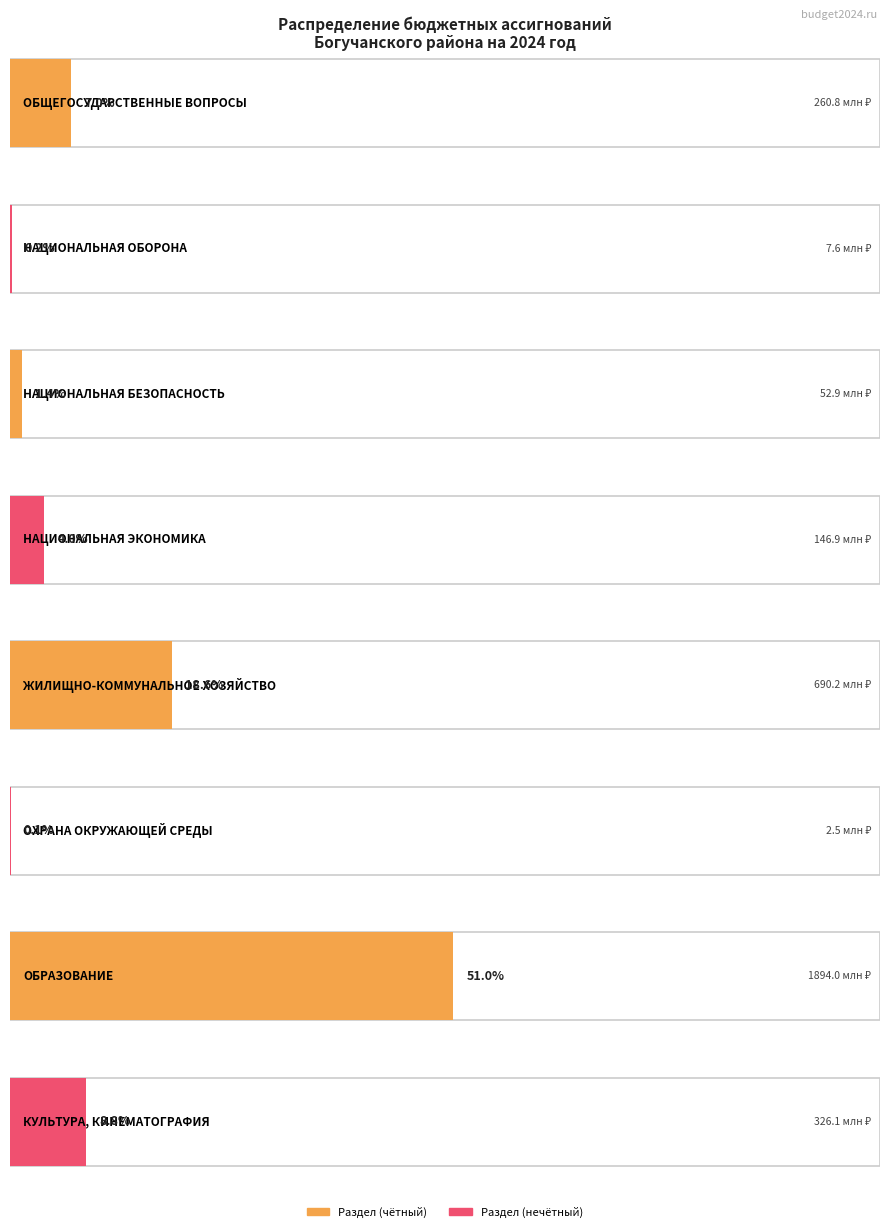

What is the approximate value at НАЦИОНАЛЬНАЯ
БЕЗОПАСНОСТЬ?

52886367.0